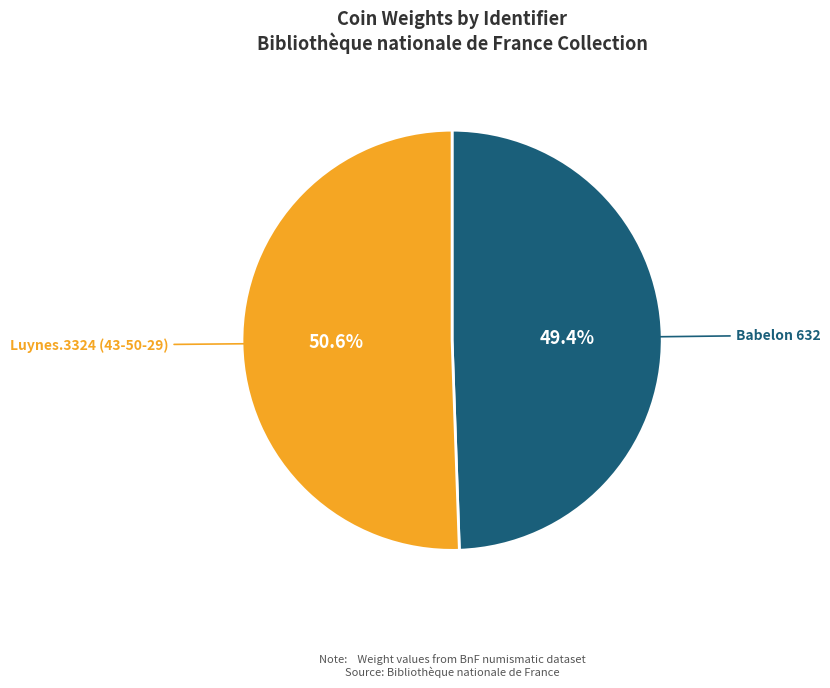

Is there a majority slice in this chart?

Yes